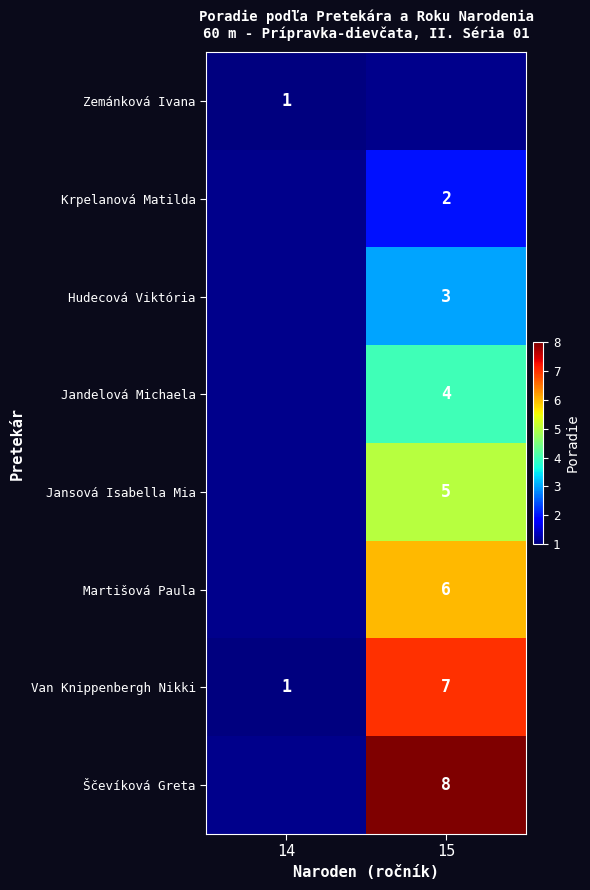

Is the value of Jansová Isabella Mia at 15 greater than the value of Krpelanová Matilda at 15?

Yes